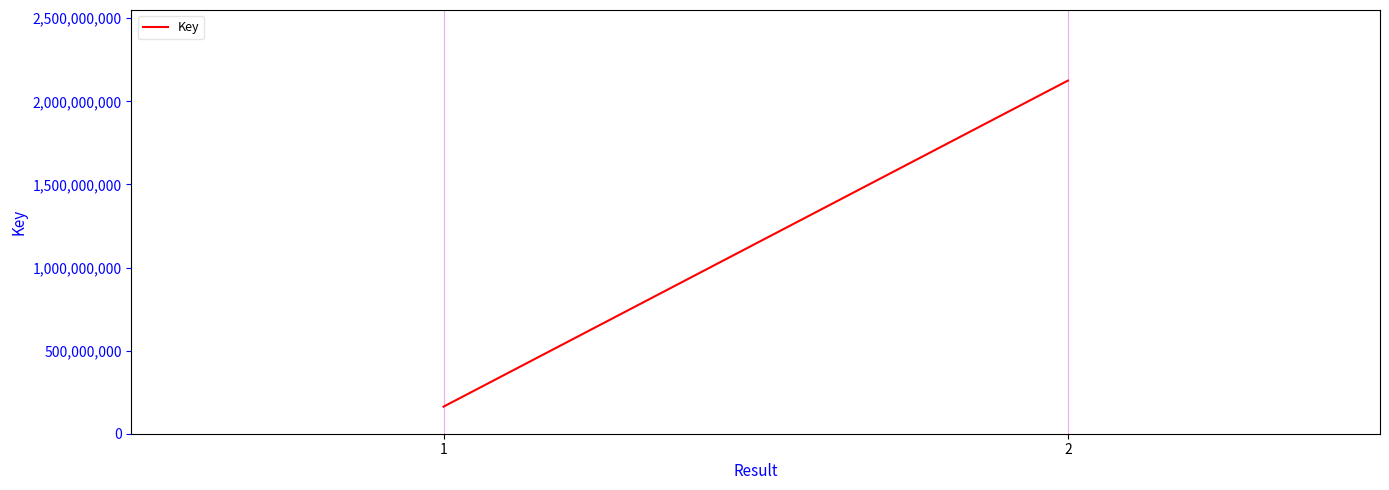

List the labels in order of value, largest first.

2, 1